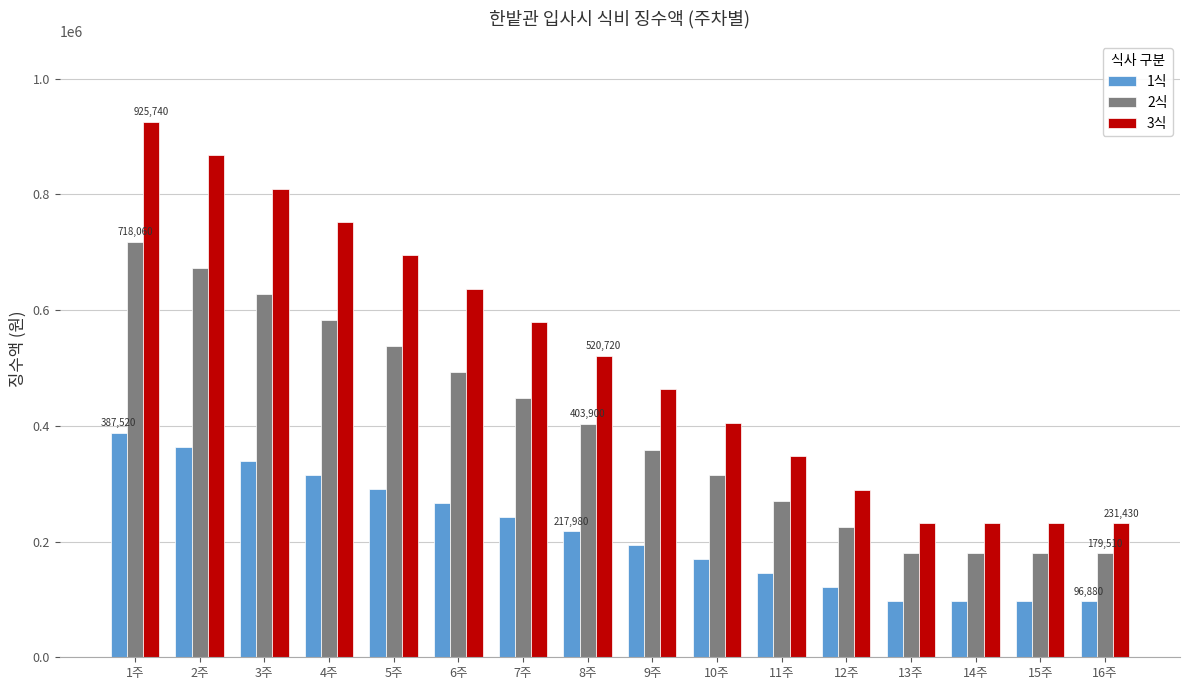

At 2주, list the series in order from smallest to largest.

1식, 2식, 3식